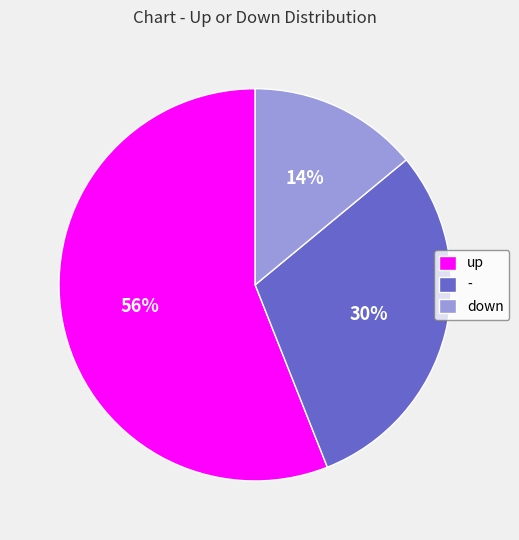

Between down and -, which is larger?

-